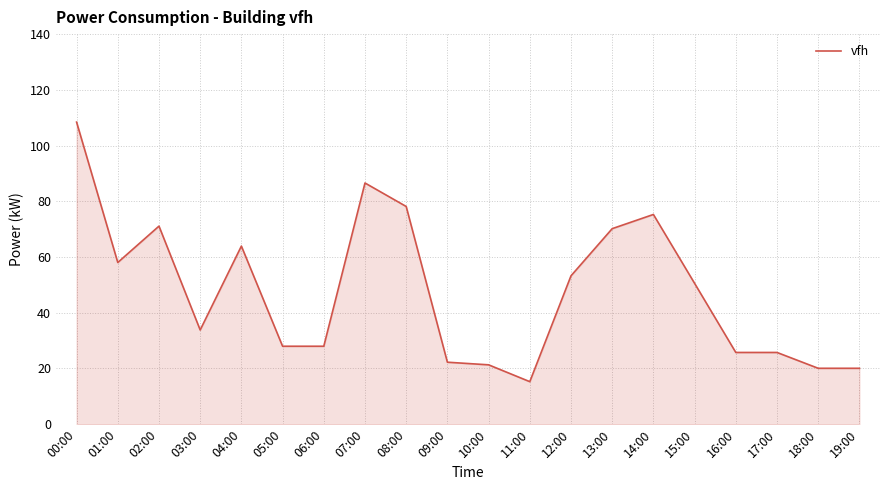

Read the value at 03:00.

33.8